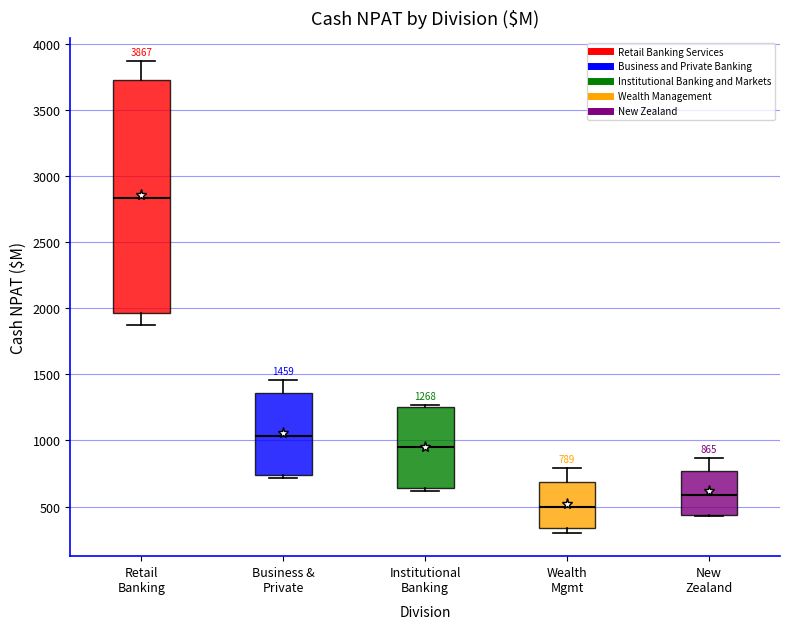

Which box has the highest median line?

Retail Banking